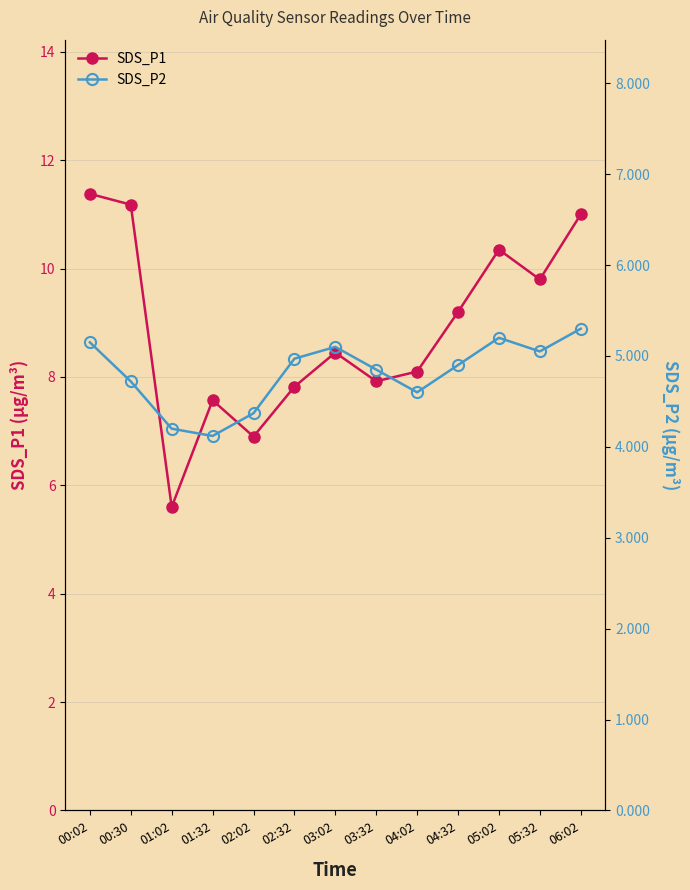

True or false: SDS_P2 and SDS_P1 intersect in this chart.

False